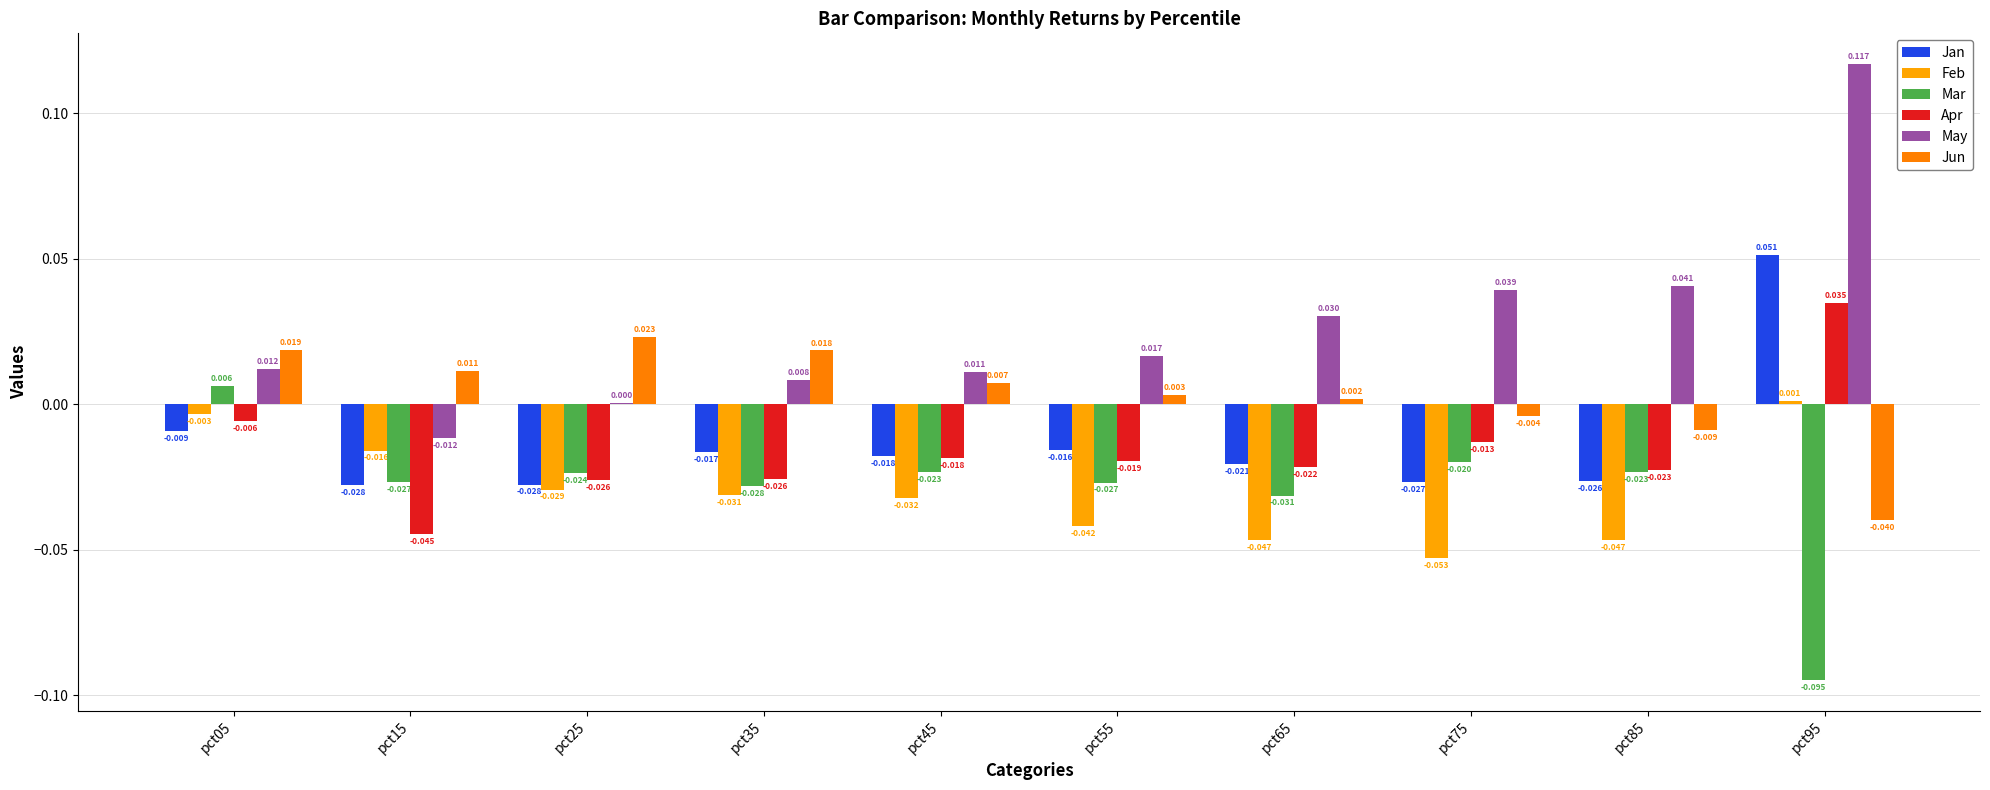

Are the bars horizontal?

No